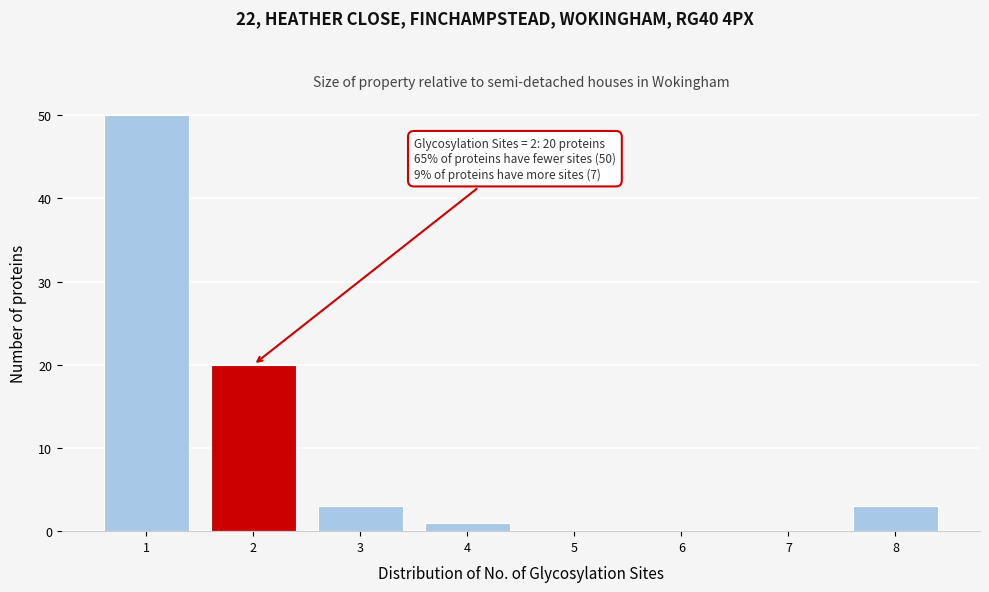

Over which range of the x-axis is the bar tallest?

0.5 to 1.5